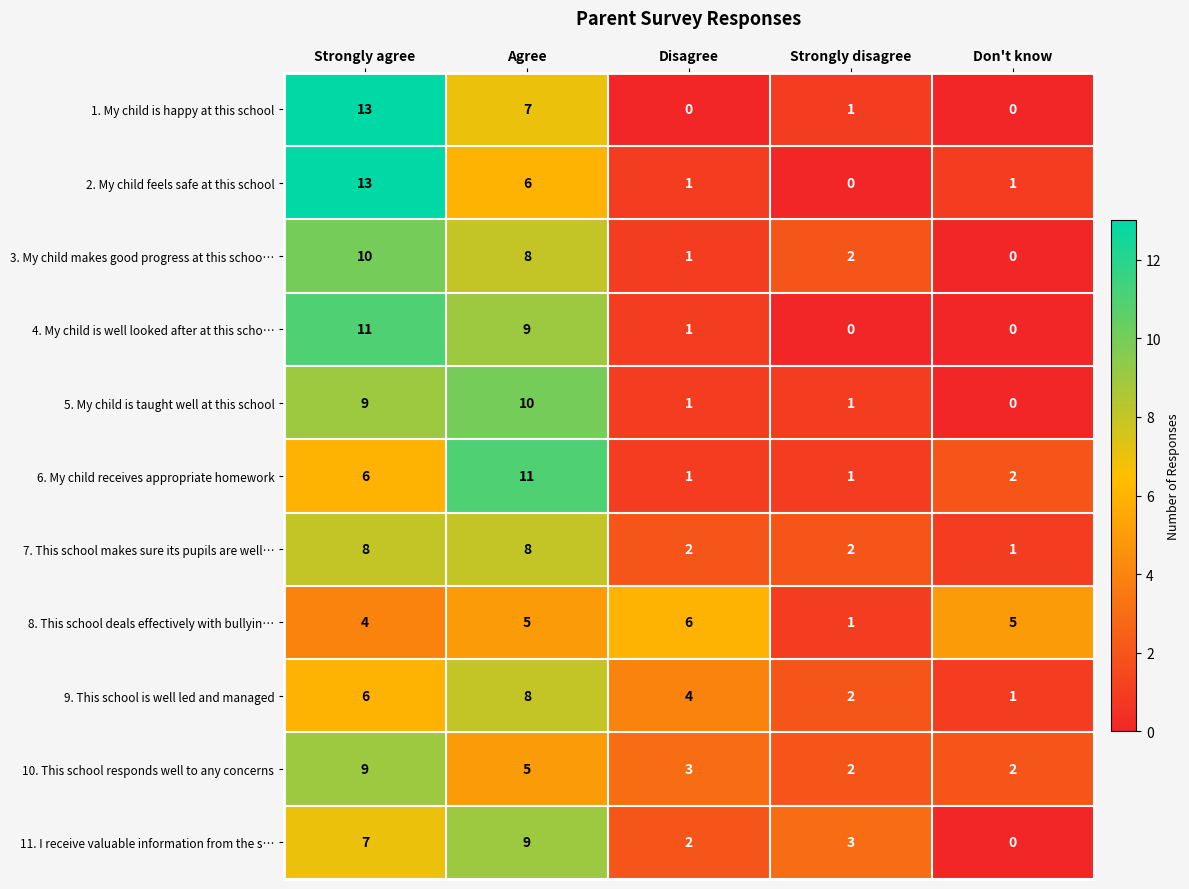

How many data points does each series have?

5